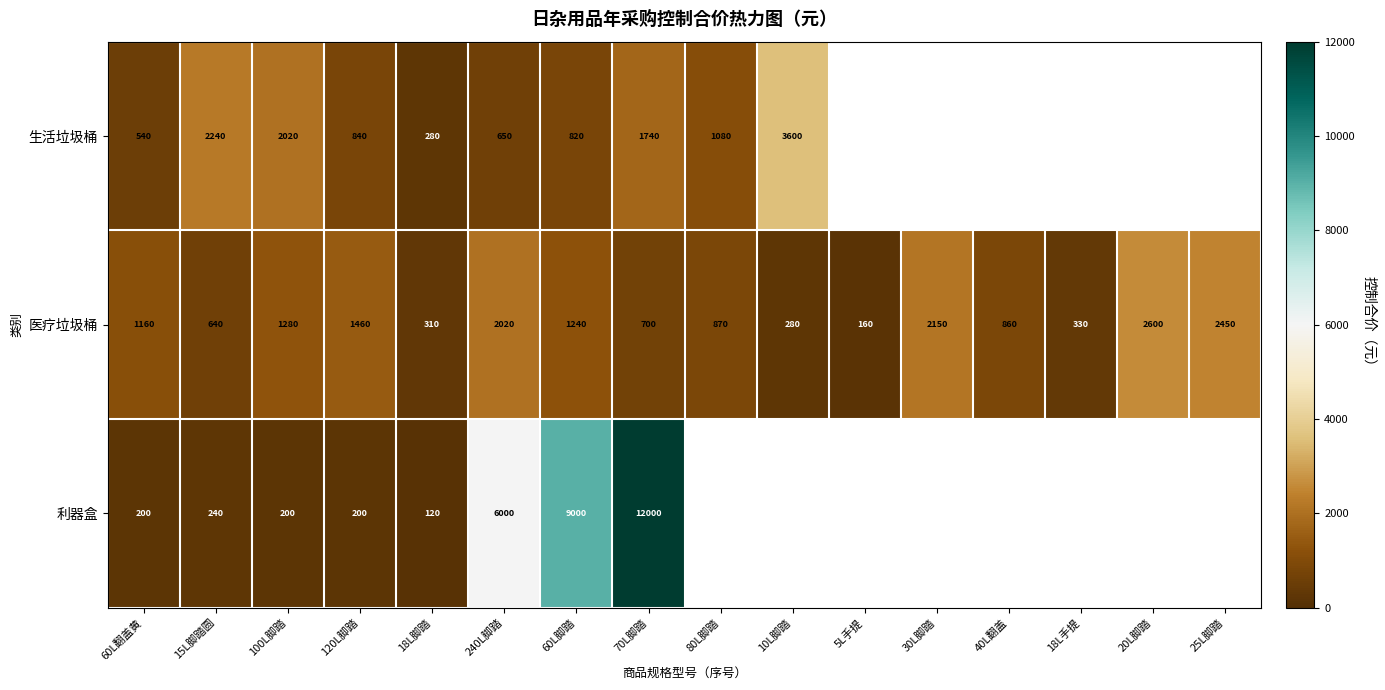

True or false: 医疗垃圾桶 has a value of 640 at 15L脚踏圆.

True